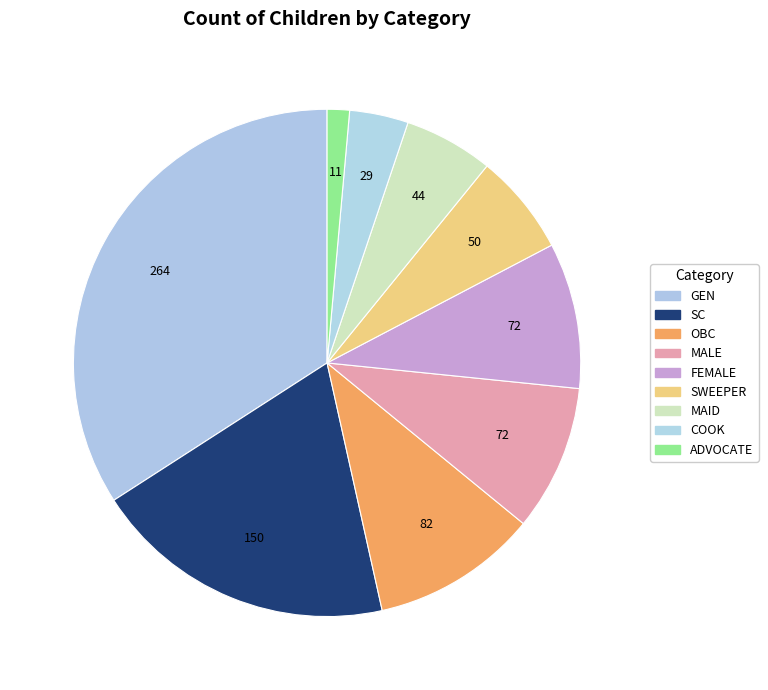

Does GEN represent more than half of the total?

No